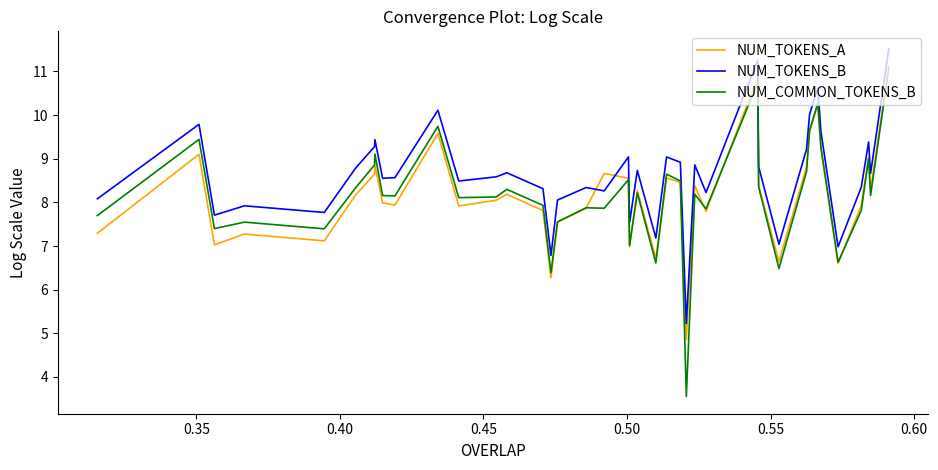

What is the average value of the NUM_TOKENS_B series?

8.6